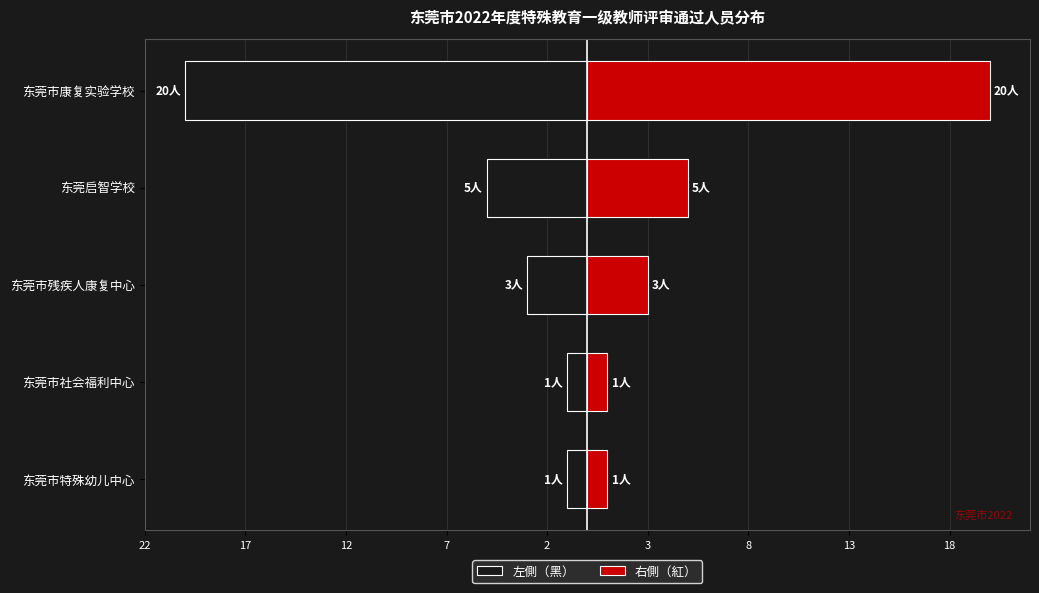

Which series has the largest total across all categories?

右側（紅）